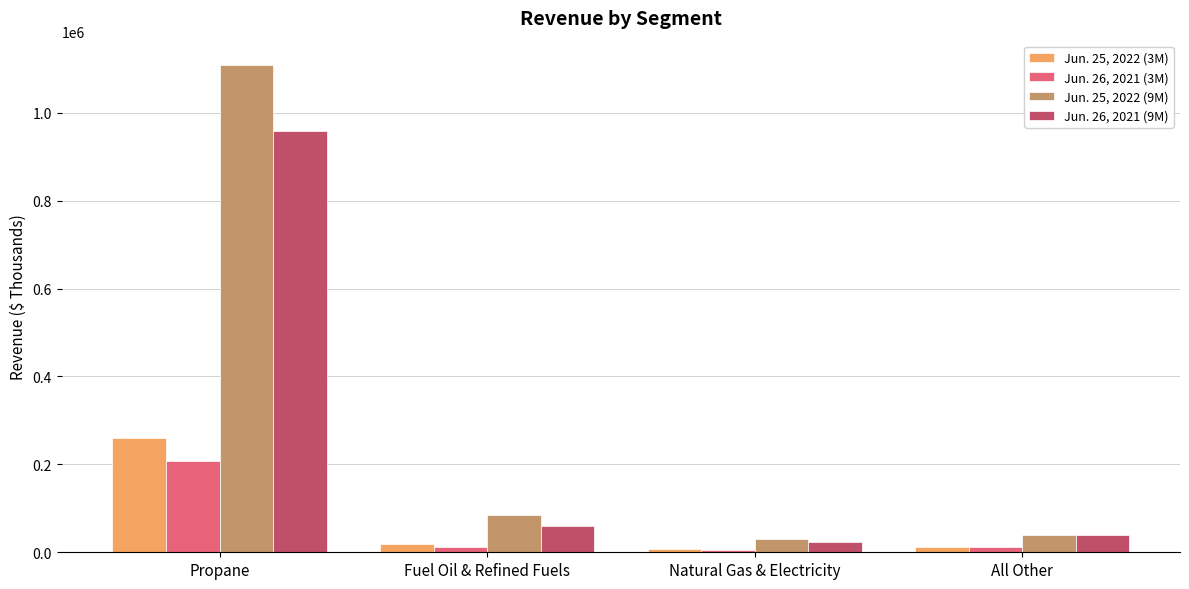

What is the difference between the second highest and minimum values in the Jun. 25, 2022 (9M) series?

52576